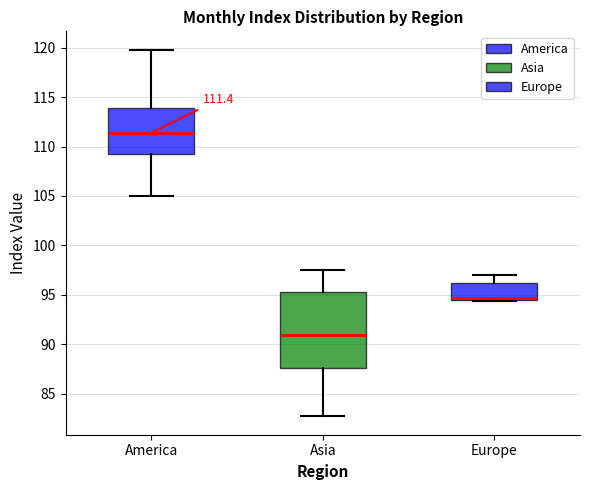

Which box is the tallest, from its lower edge to its upper edge?

Asia